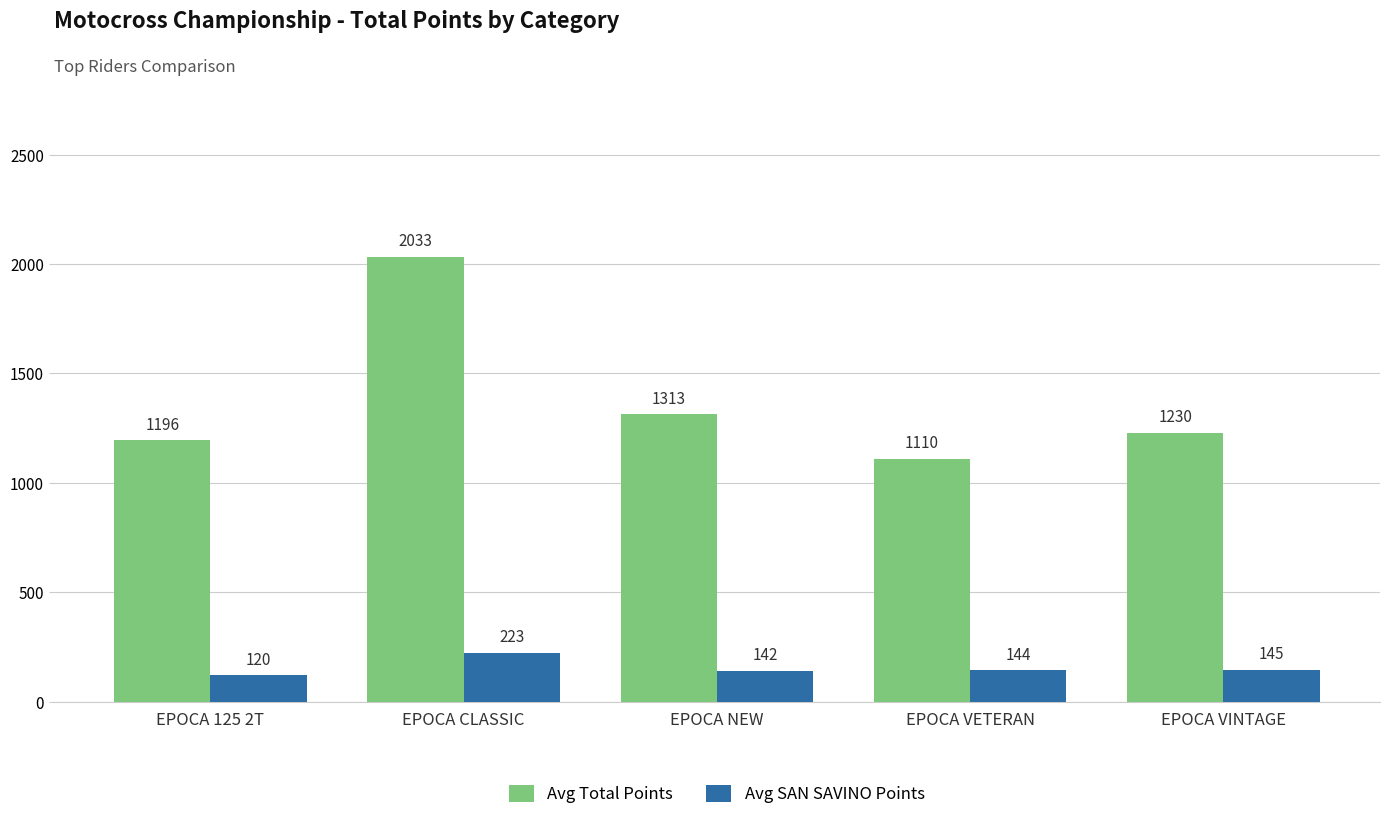

What is the sum of the Avg SAN SAVINO Points values at EPOCA CLASSIC and EPOCA NEW?

365.0